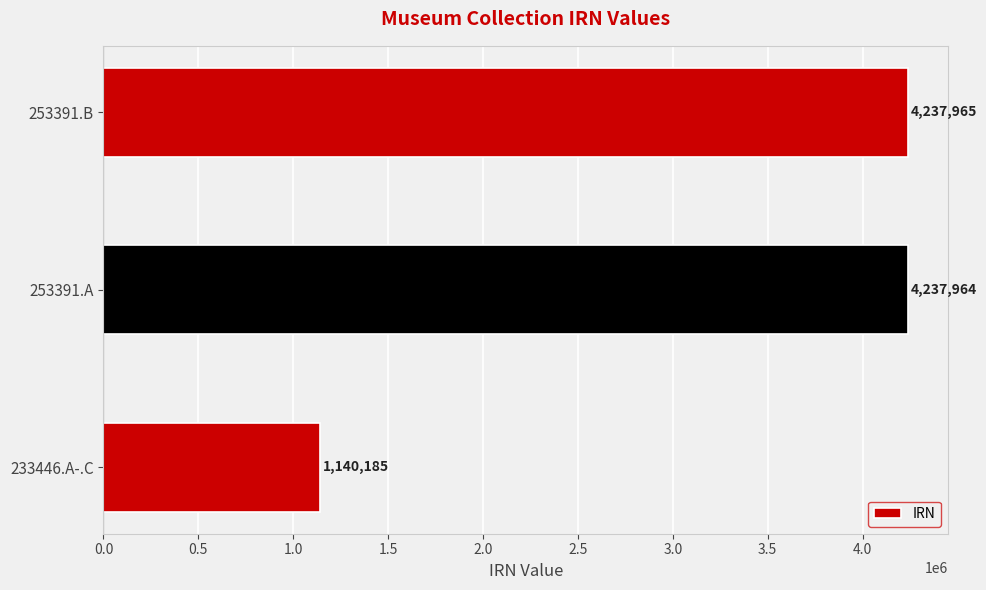

Rank the categories by value from highest to lowest.

253391.B, 253391.A, 233446.A-.C